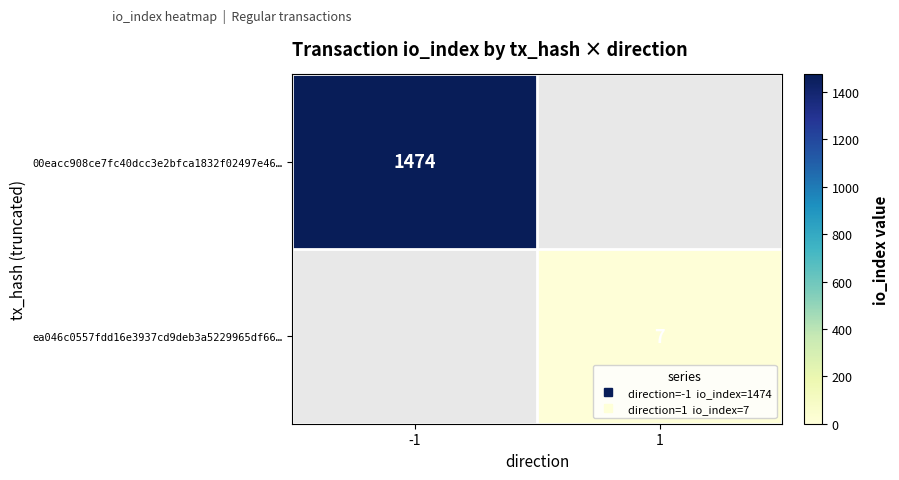

What is the maximum value shown in the chart?

1474